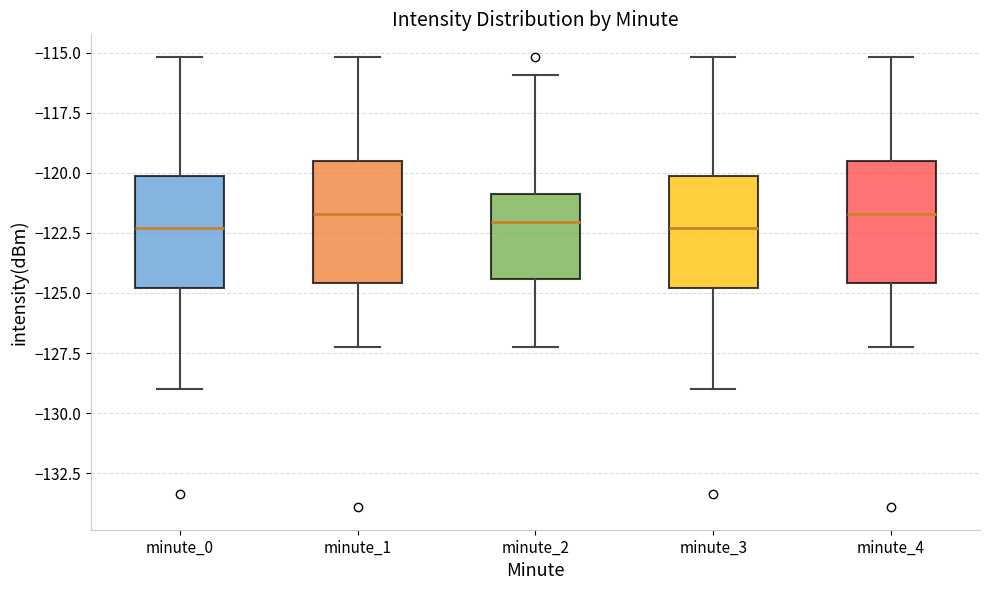

Where does the lower whisker of the box for minute_4 end on the y-axis? The values are not printed on the chart, so give them approximately, as read against the axis.

-127.0